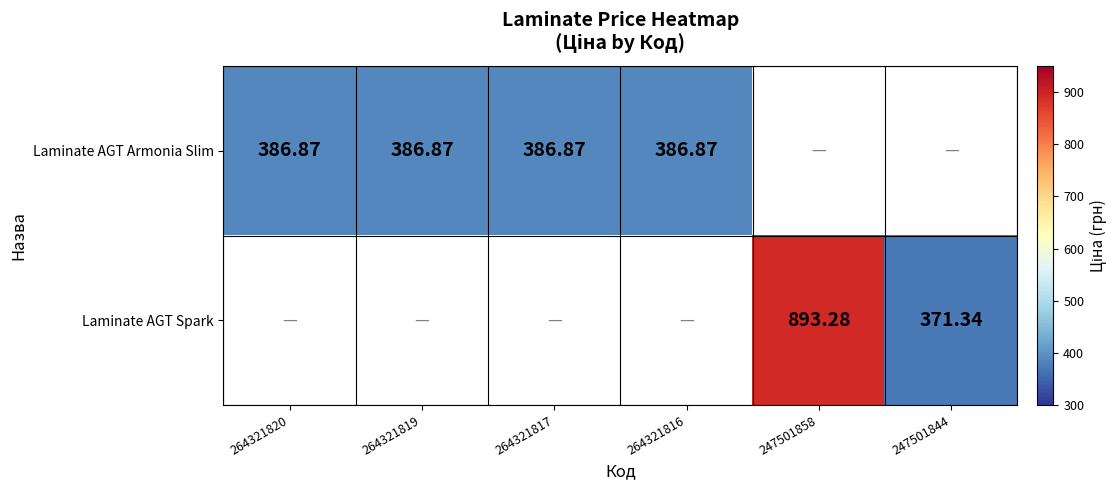

Is the value of Laminate AGT Armonia Slim at 264321819 greater than the value of Laminate AGT Spark at 247501844?

Yes